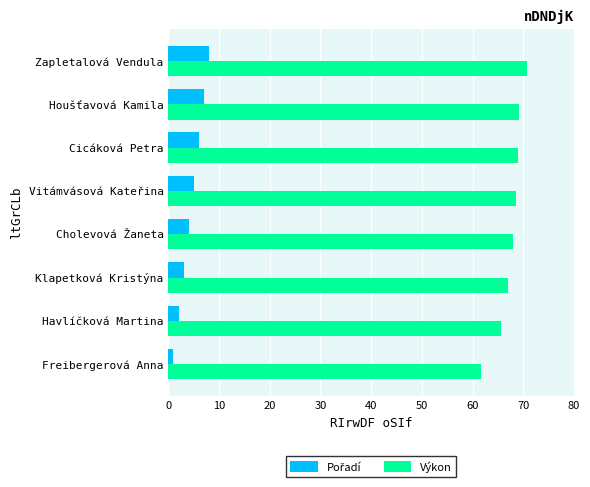

What is the spread (max minus min) of values at Houšťavová Kamila?

62.2